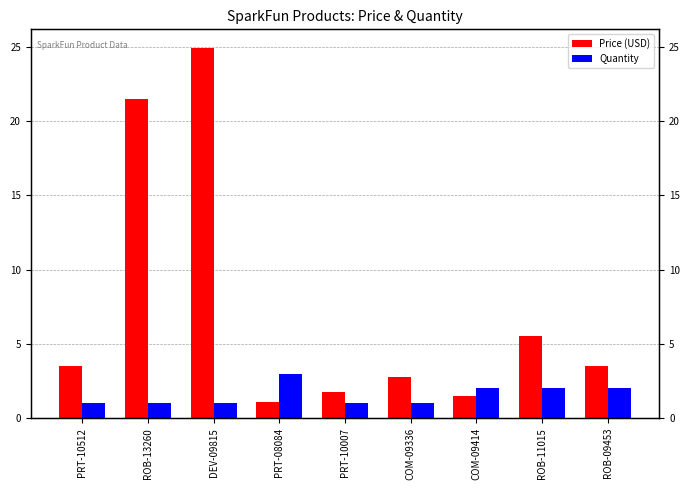

Reading right to left, transcribe all the data shown in this chart.

Price (USD): ROB-09453=3.5	ROB-11015=5.5	COM-09414=1.5	COM-09336=2.8	PRT-10007=1.8	PRT-08084=1.1	DEV-09815=24.9	ROB-13260=21.5	PRT-10512=3.5
Quantity: ROB-09453=2.0	ROB-11015=2.0	COM-09414=2.0	COM-09336=1.0	PRT-10007=1.0	PRT-08084=3.0	DEV-09815=1.0	ROB-13260=1.0	PRT-10512=1.0